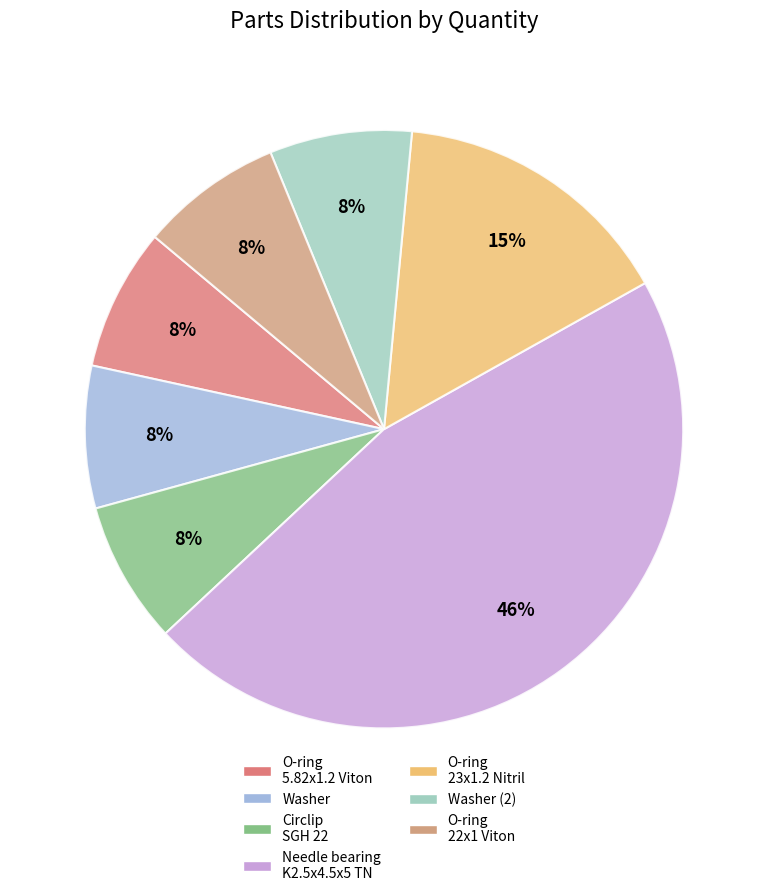

What is the ratio of the value at O-ring 5.82x1.2 Viton to the value at O-ring 22x1 Viton?

1.0